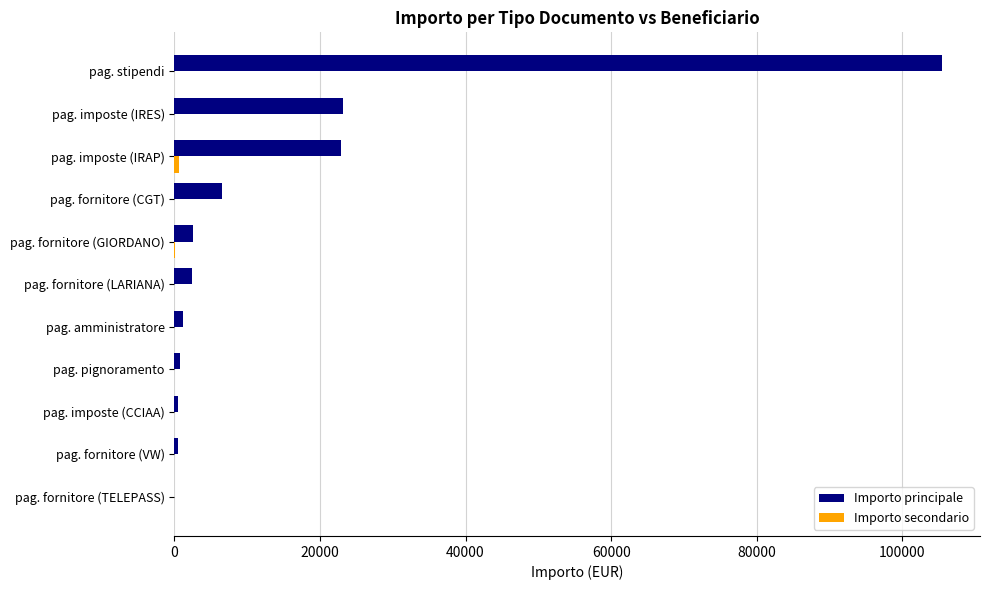

At which category is the sum across all series the highest?

pag. stipendi